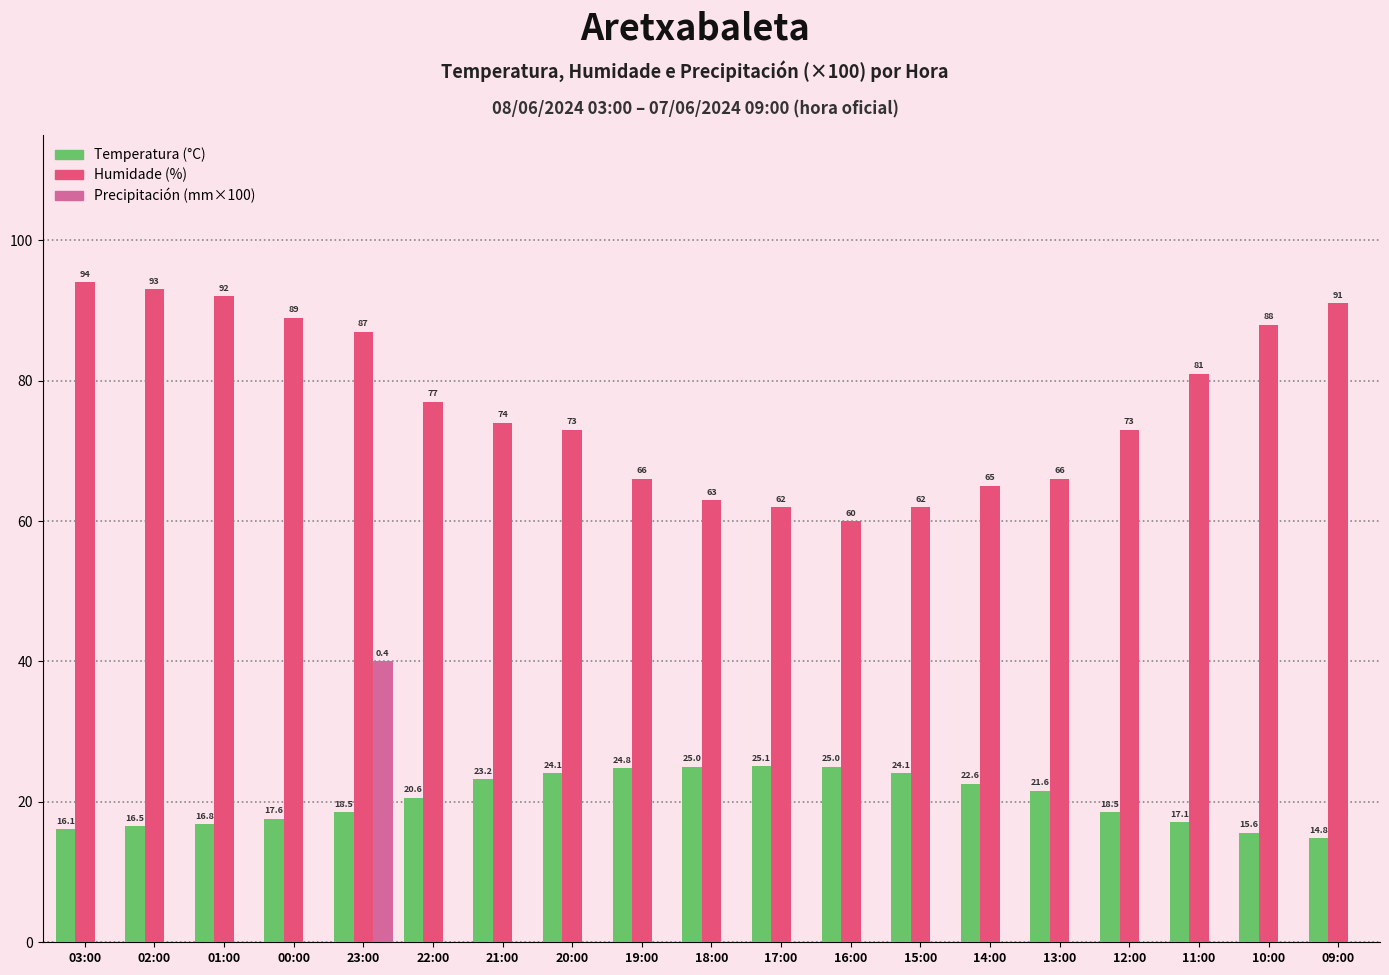

How many categories are shown in the chart?

19